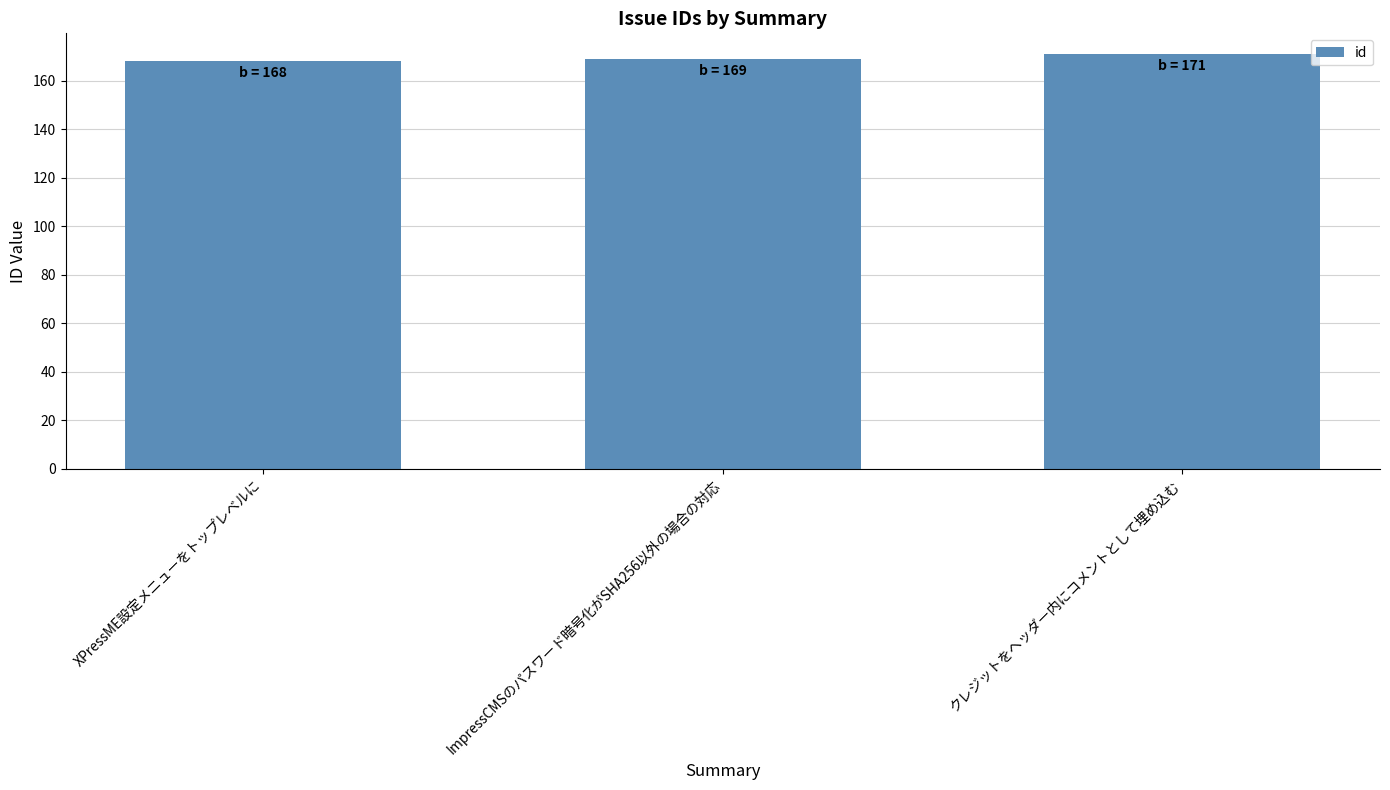

Read the value at クレジットをヘッダー内にコメントとして埋め込む.

171